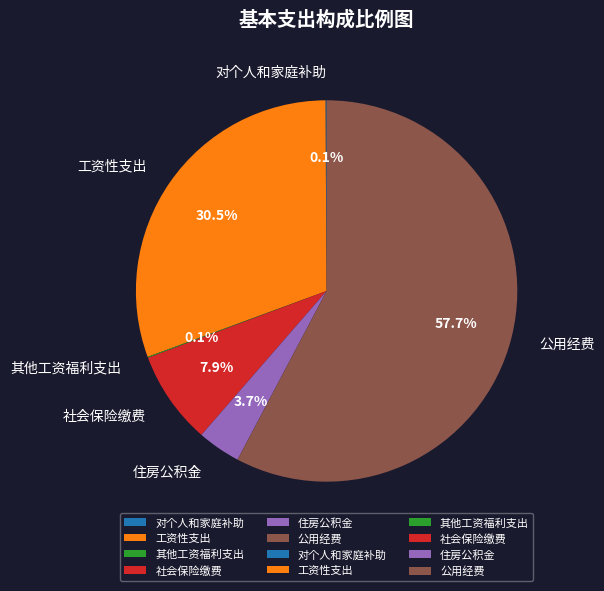

How much of the chart is everything except 社会保险缴费?

92.1%